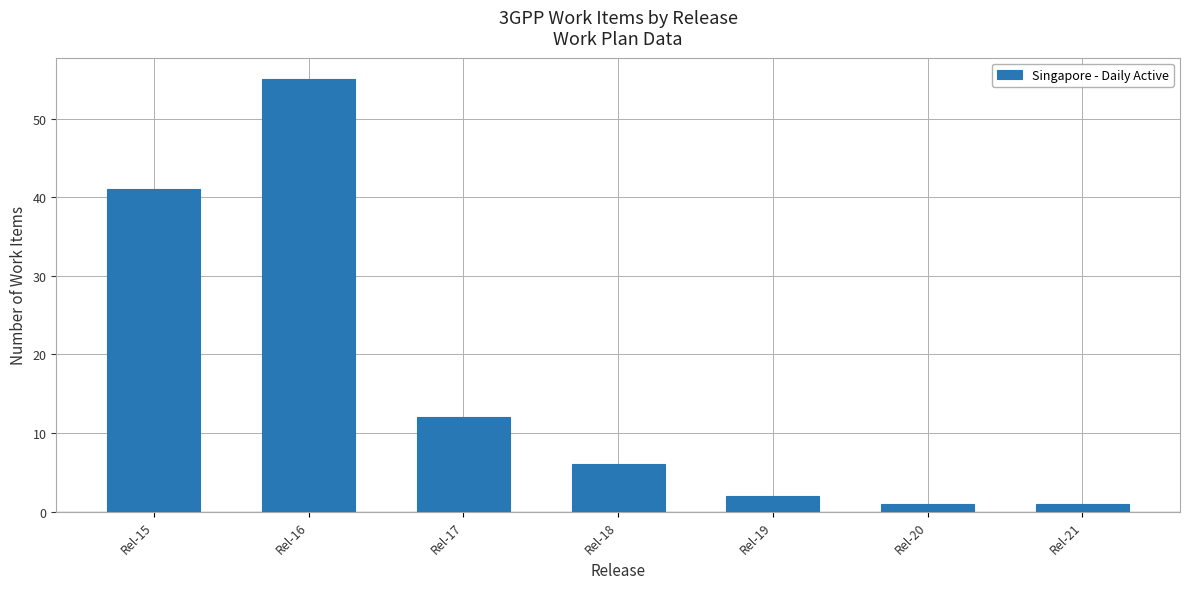

True or false: the data shows 25 at Rel-16.

False